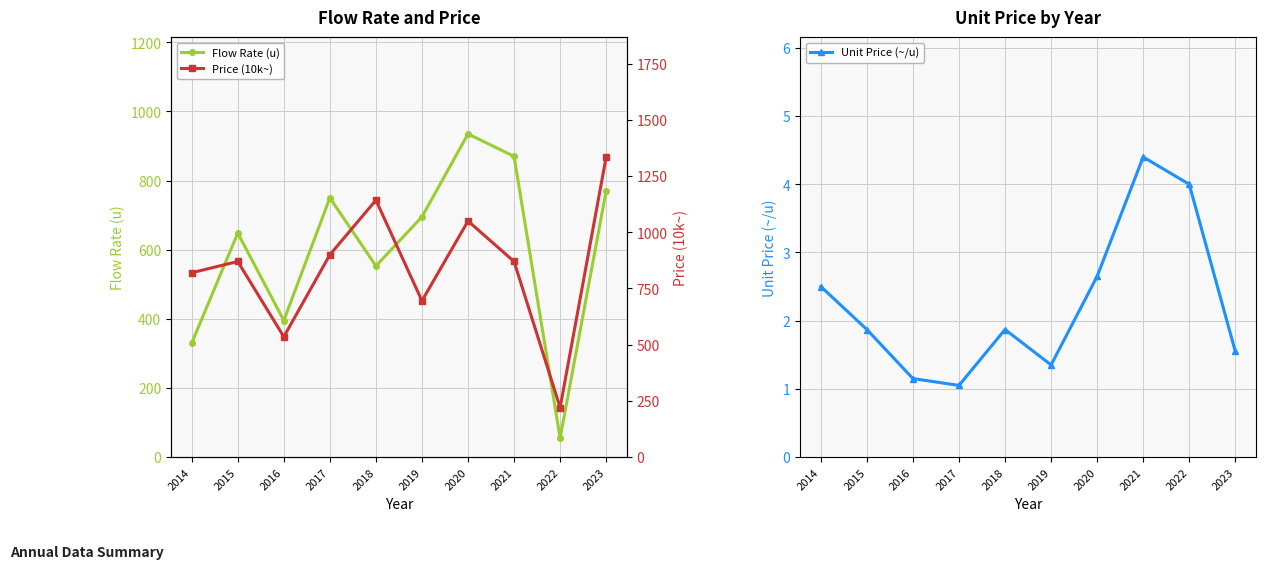

The Flow Rate (u) series shows 648.0 at 2015. True or false?

True